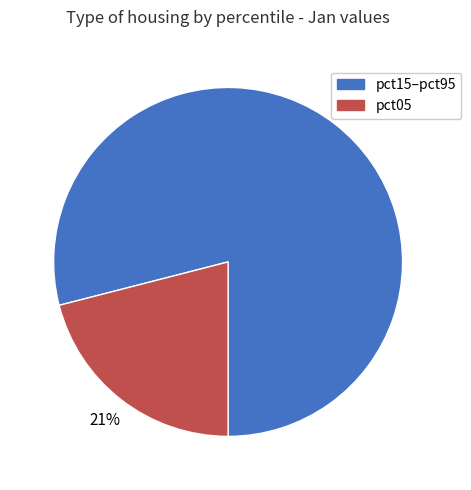

Does pct15–pct95 account for over 50% of the chart?

Yes